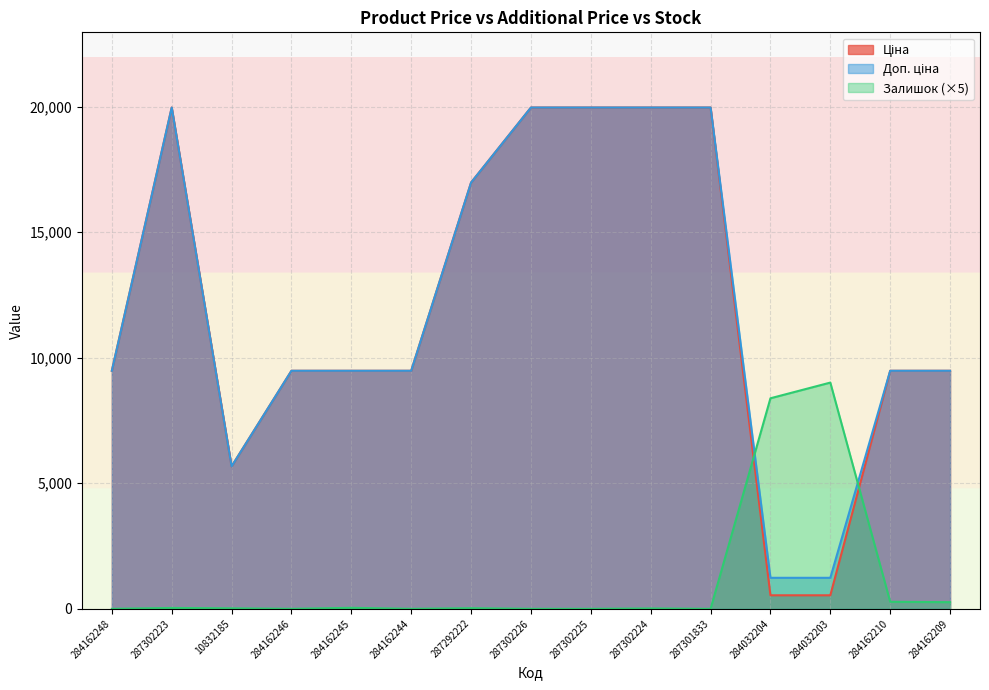

How many times do Ціна and Залишок cross each other?

2